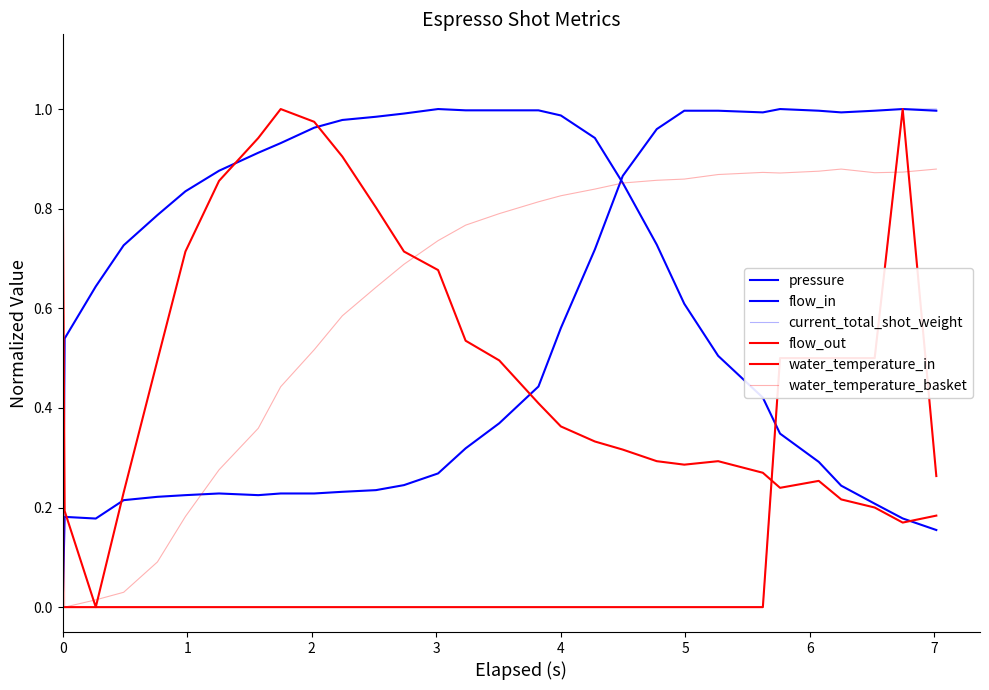

How many series are shown in this chart?

6